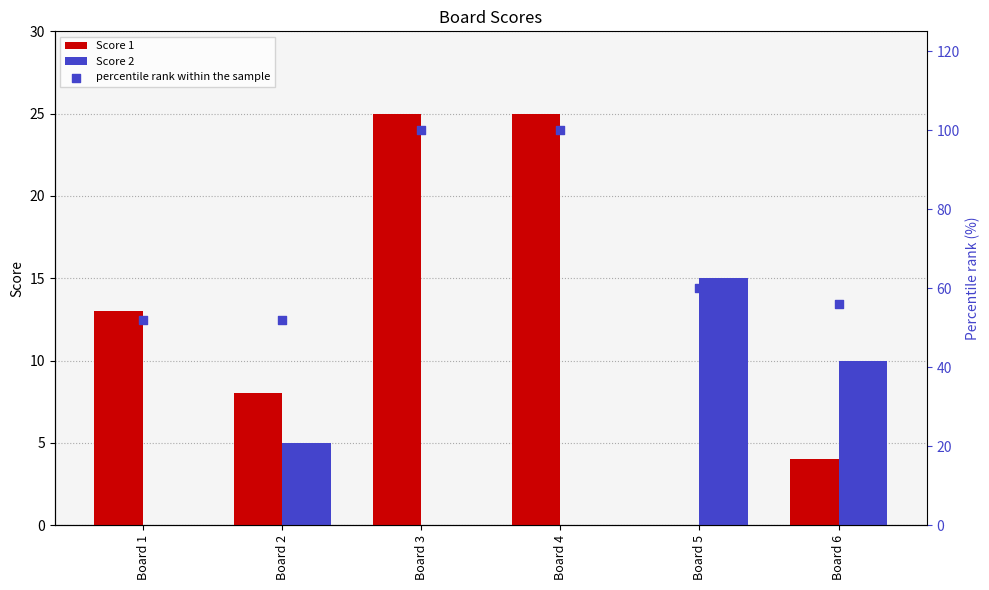

Which series has the widest spread of Y values?

percentile rank within the sample